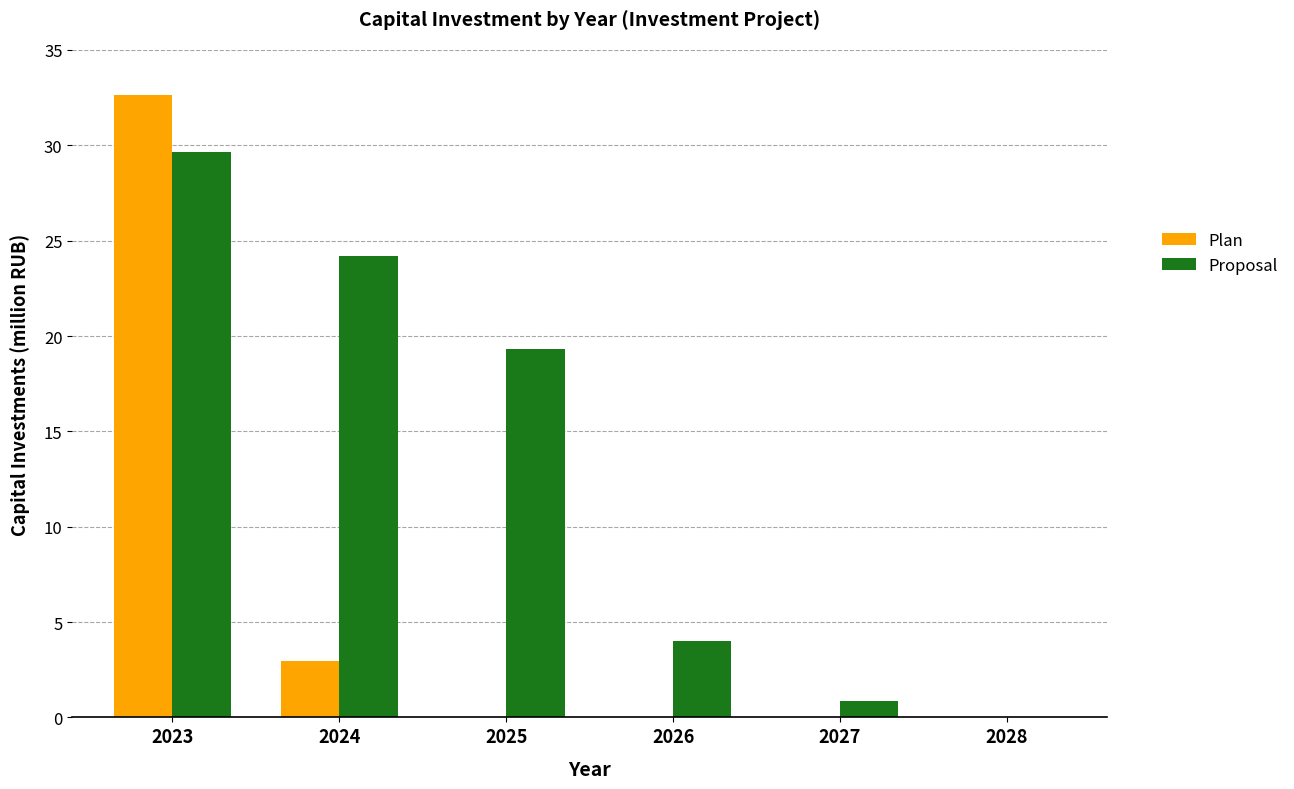

Which category has the highest value in the Plan series?

2023